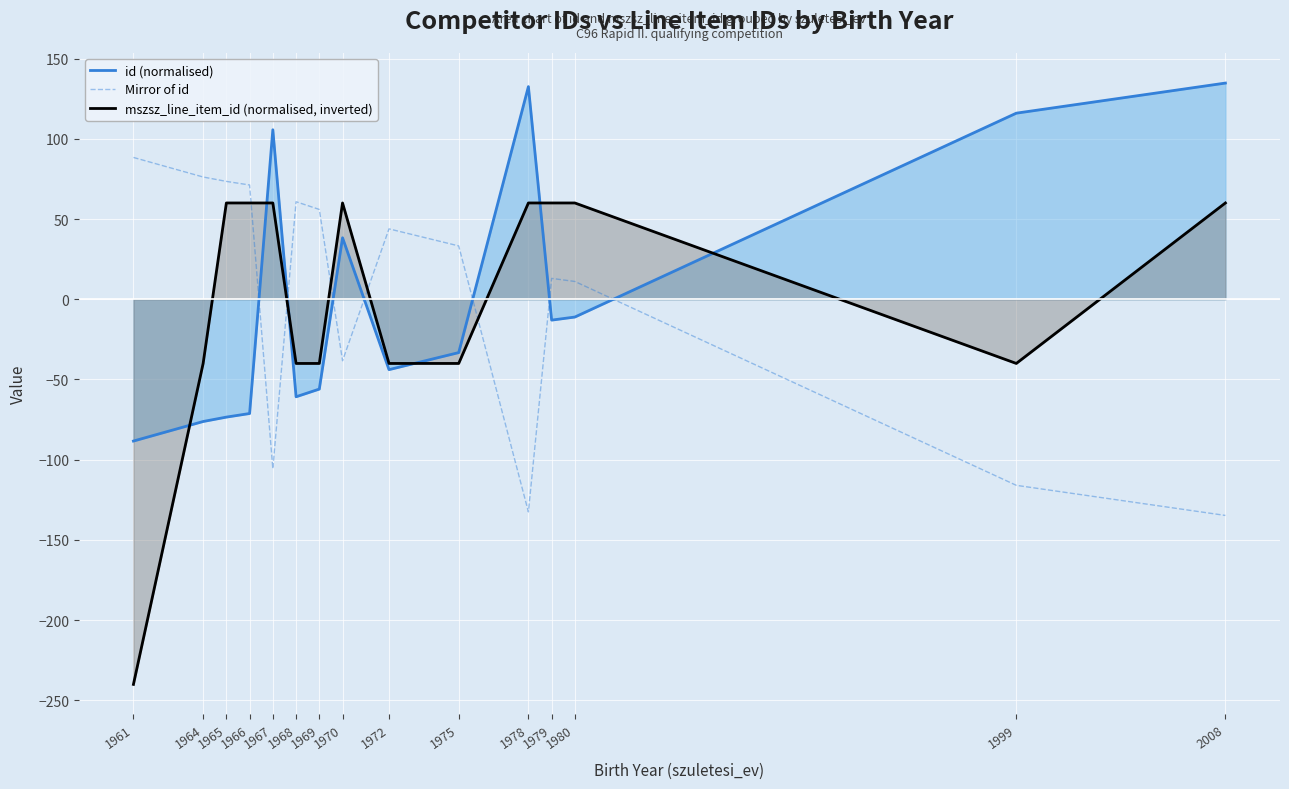

Reading right to left, what are all the values shown in this chart?

id (normalised): 2008=134.7	1999=116.0	1980=-11.1	1979=-13.0	1978=132.5	1975=-33.2	1972=-43.9	1970=38.3	1969=-56.0	1968=-60.8	1967=105.6	1966=-71.2	1965=-73.4	1964=-76.2	1961=-88.4
Mirror of id: 2008=-134.7	1999=-116.0	1980=11.1	1979=13.0	1978=-132.5	1975=33.2	1972=43.9	1970=-38.3	1969=56.0	1968=60.8	1967=-105.6	1966=71.2	1965=73.4	1964=76.2	1961=88.4
mszsz_line_item_id (normalised, inverted): 2008=60.0	1999=-40.0	1980=60.0	1979=60.0	1978=60.0	1975=-40.0	1972=-40.0	1970=60.0	1969=-40.0	1968=-40.0	1967=60.0	1966=60.0	1965=60.0	1964=-40.0	1961=-240.0